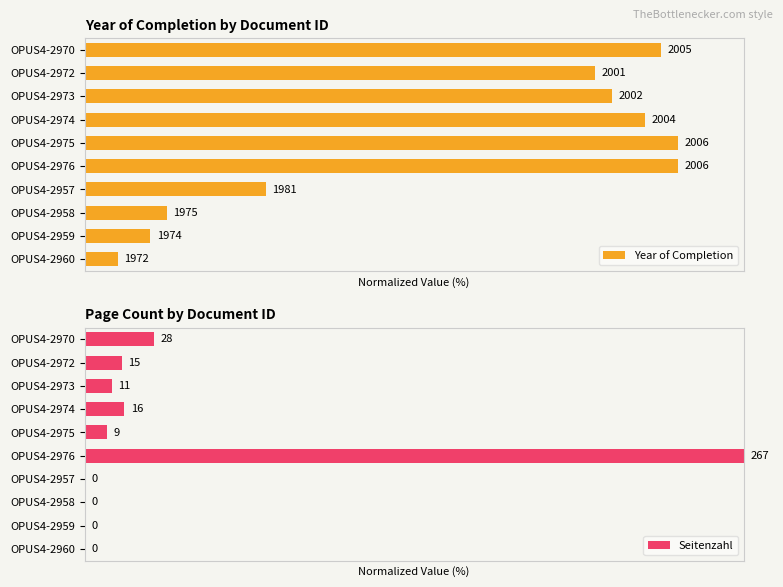

The value of Seitenzahl at OPUS4-2959 is 0.0. True or false?

True